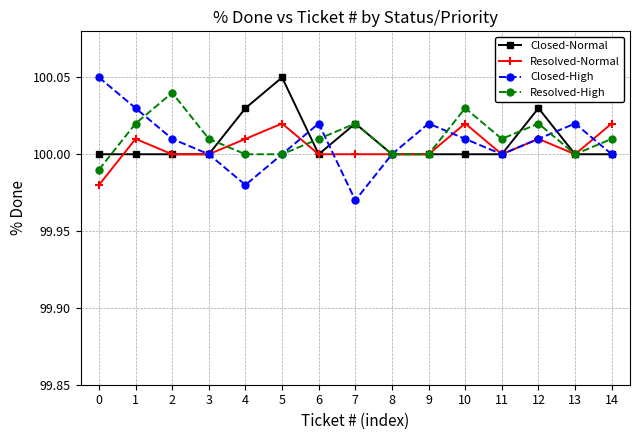

Which series has the widest spread of values?

Closed-High